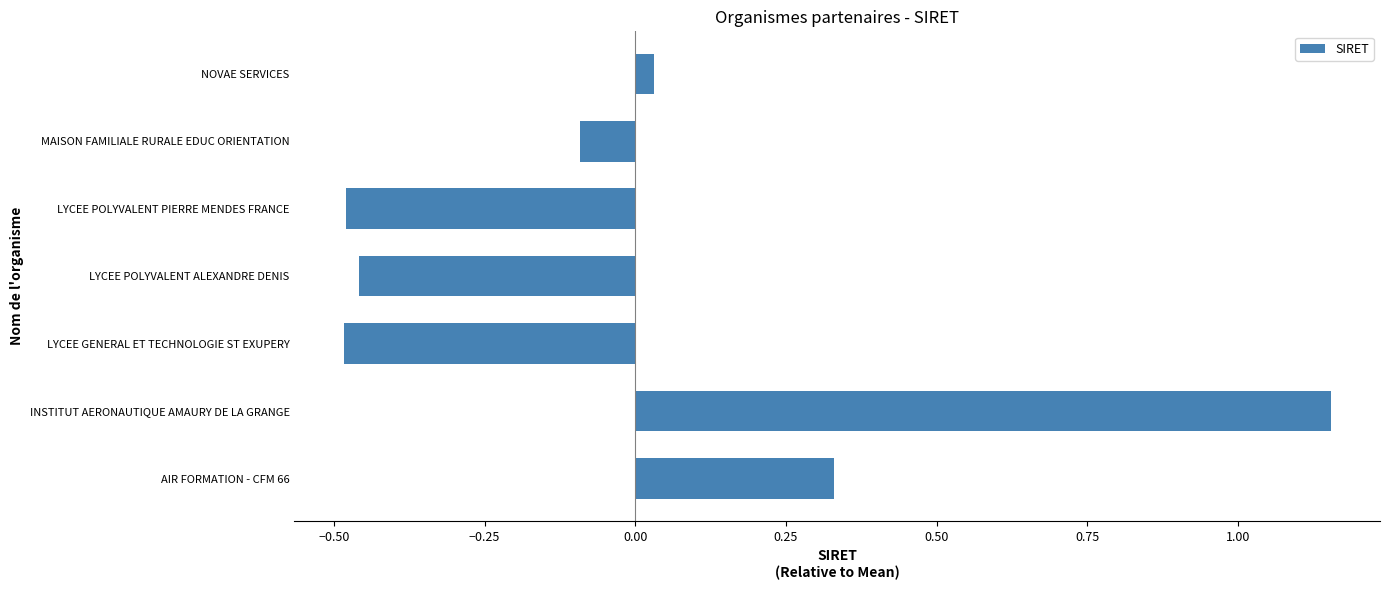

Where is the data nearest to the value 0?

NOVAE SERVICES